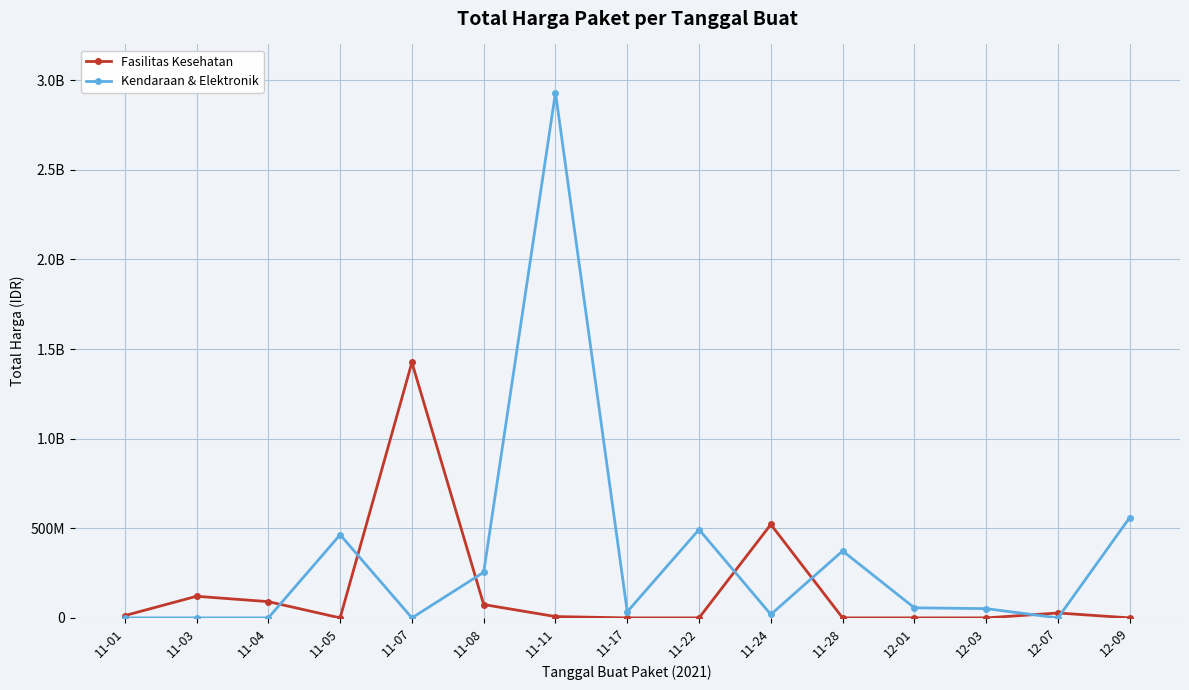

Is this an area chart (filled region under the line)?

No